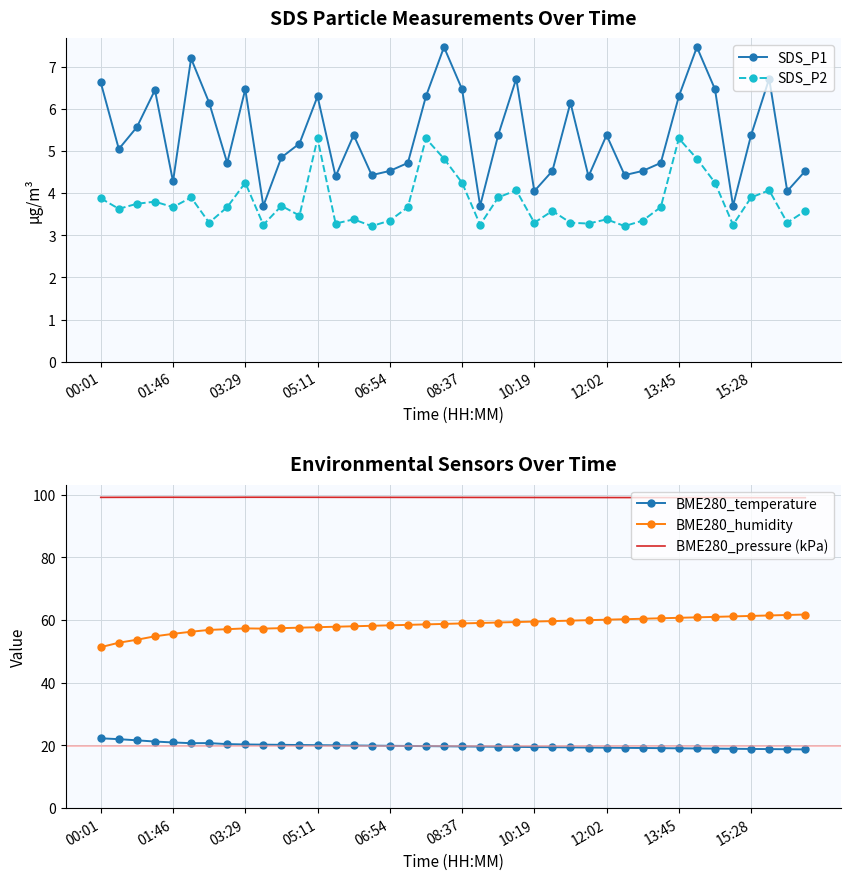

In SDS_P1, how many points are lower than both neighbors (excluding endpoints)?

12